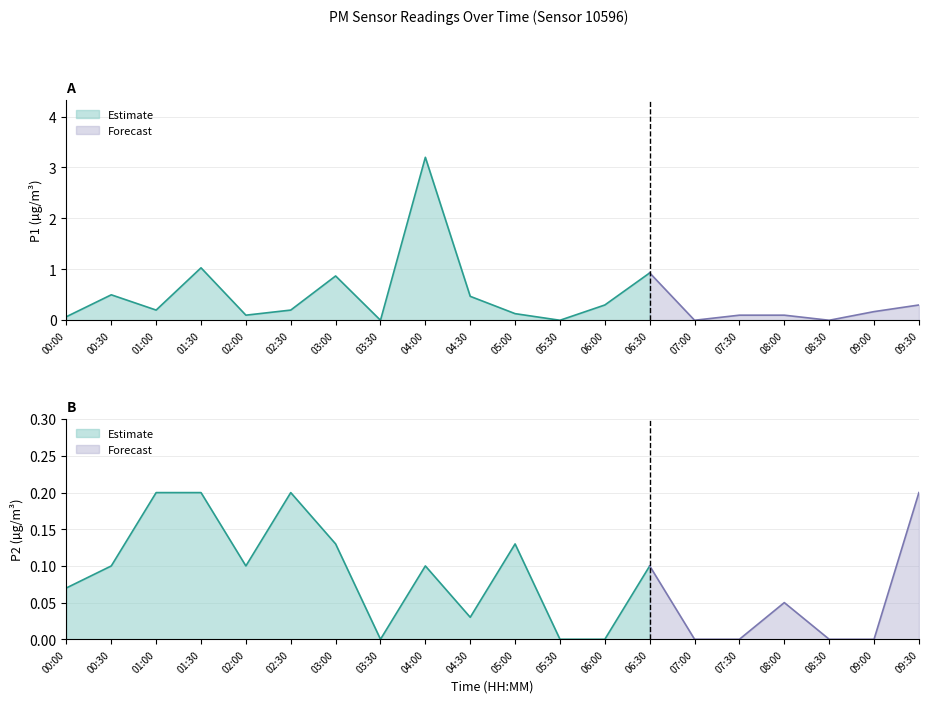

What position from the right is 04:00?

12